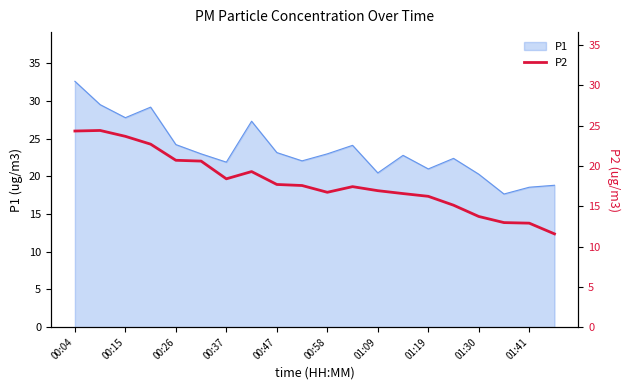

What is the maximum value for P1?

32.6